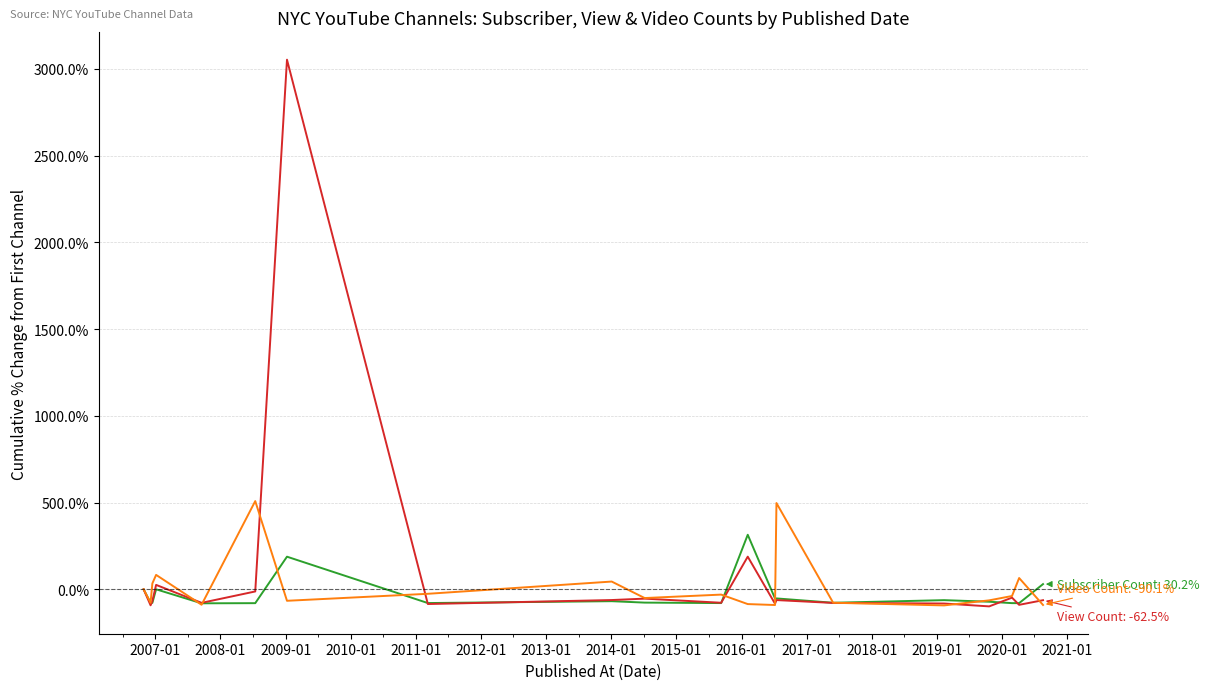

What is the greatest value displayed?

3053.4